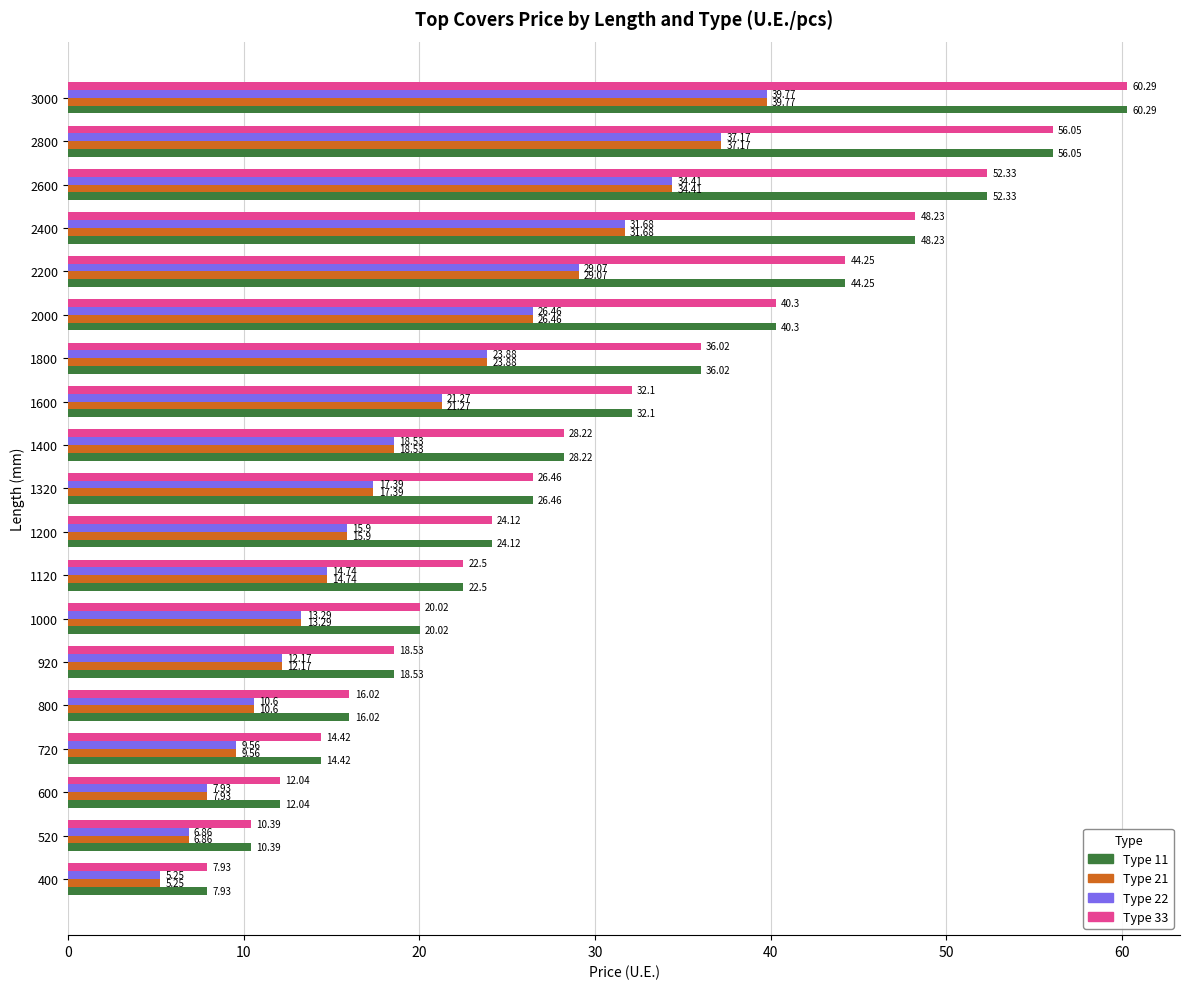

What is the difference between the highest and lowest values at 400?

2.7